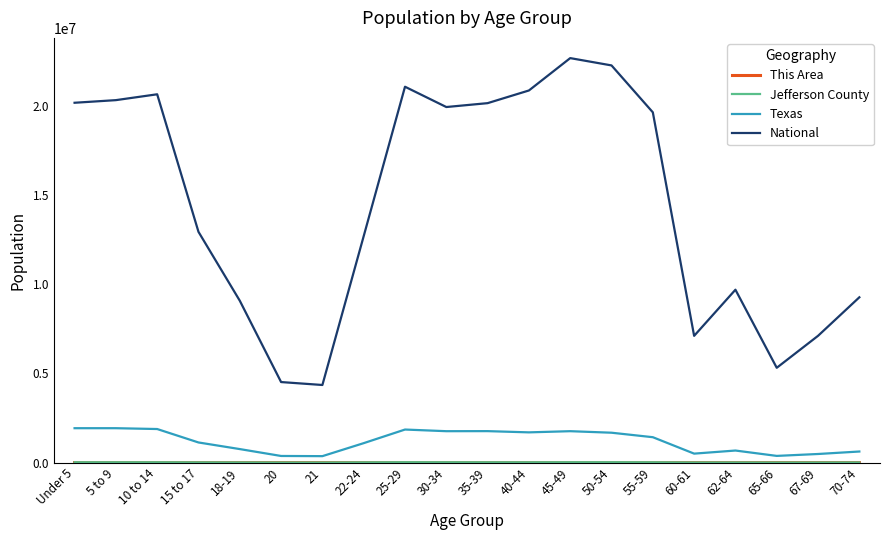

Which series has the widest spread of values?

National